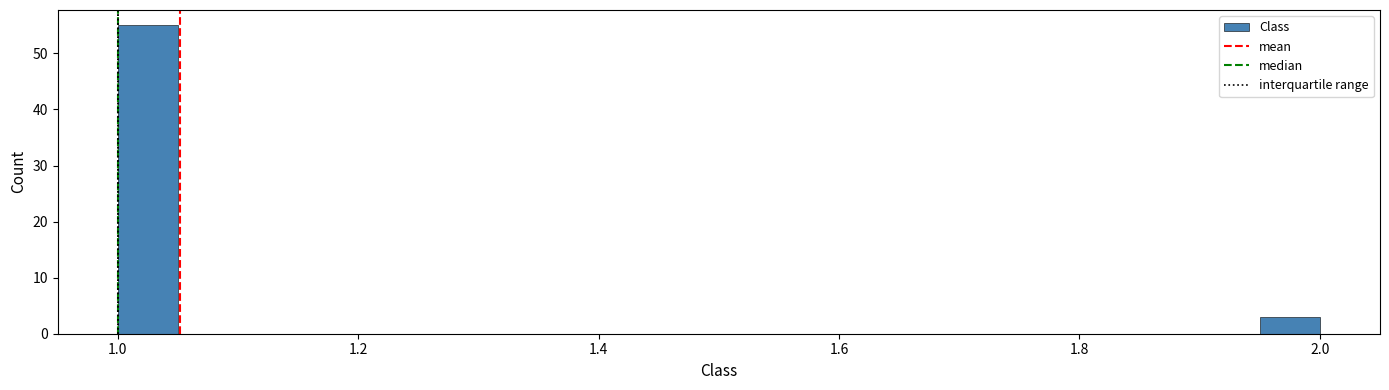

Around what value on the x-axis is the tallest bar? Give the approximate position of its centre, as read against the axis.

1.02